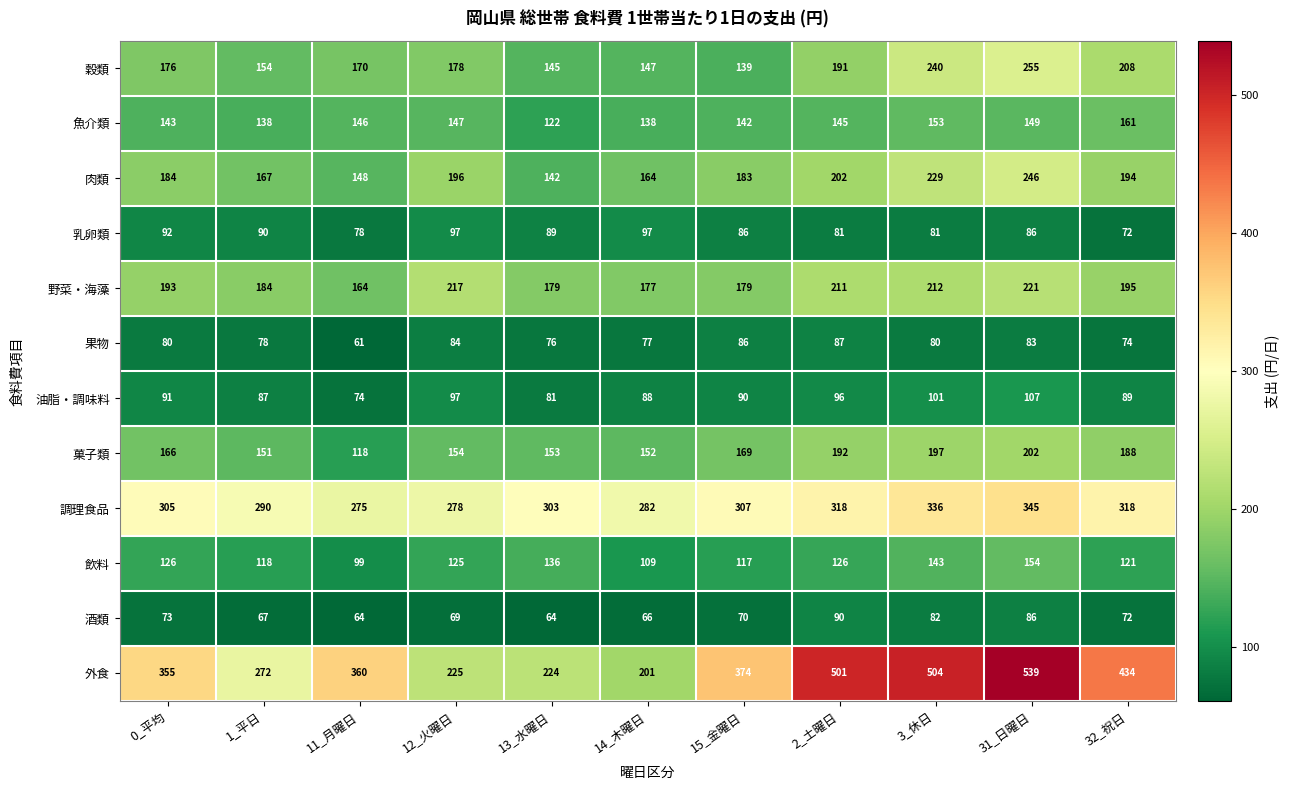

Which series has the largest range (max minus min)?

外食